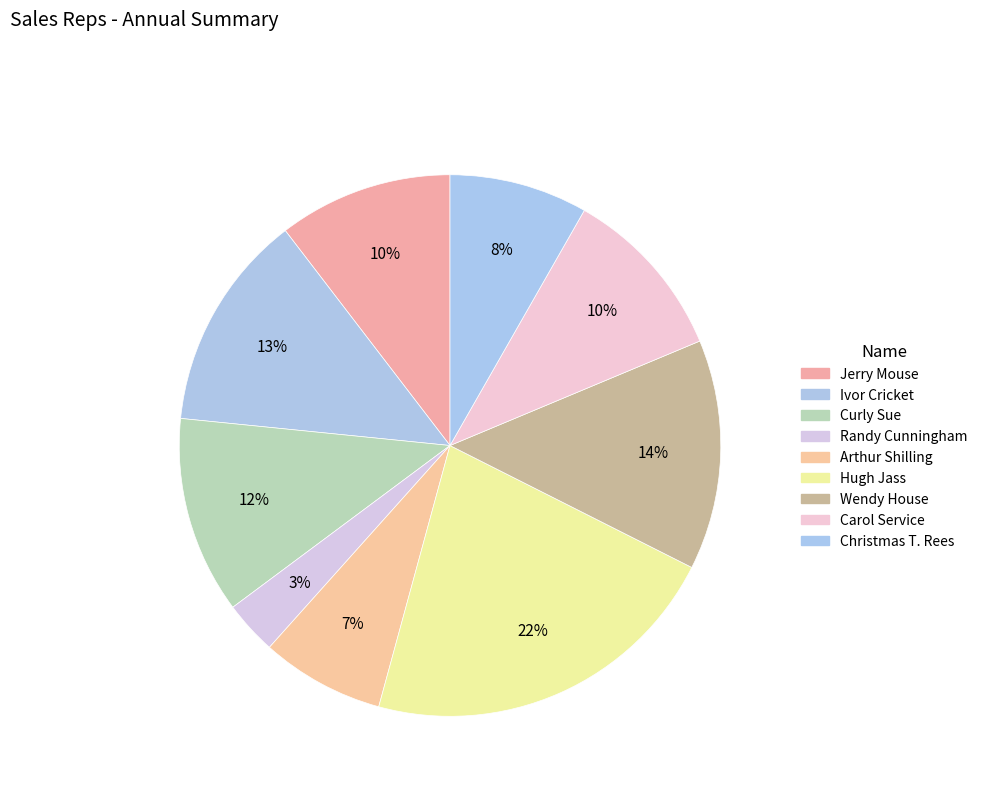

Does any single category account for the majority?

No